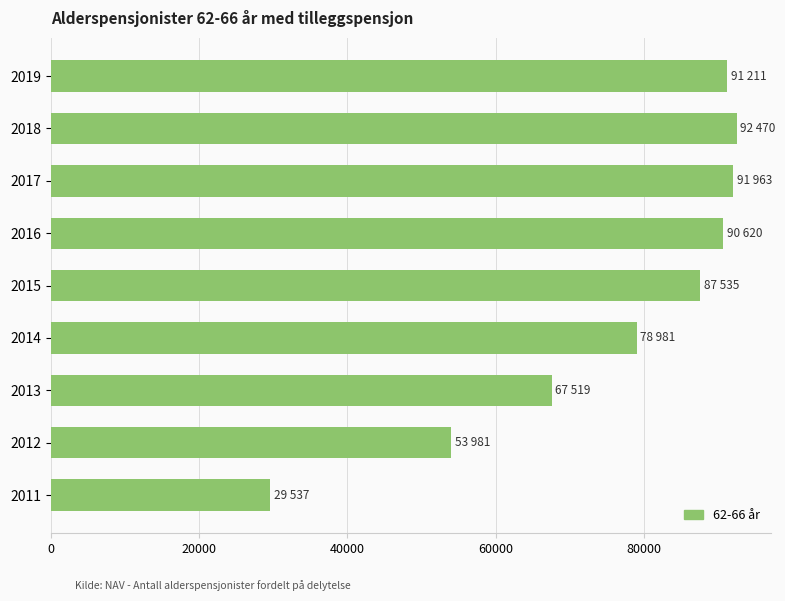

What is the ratio of the value at 2018 to the value at 2013?

1.4